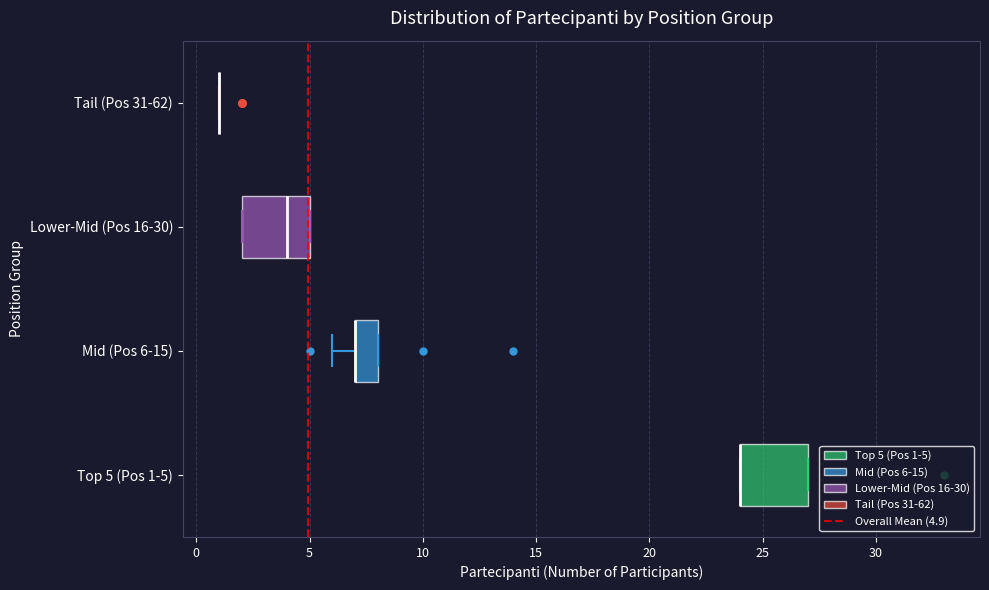

Where is the right edge of the box for Mid (Pos 6-15) on the x-axis? The values are not printed on the chart, so give them approximately, as read against the axis.

8